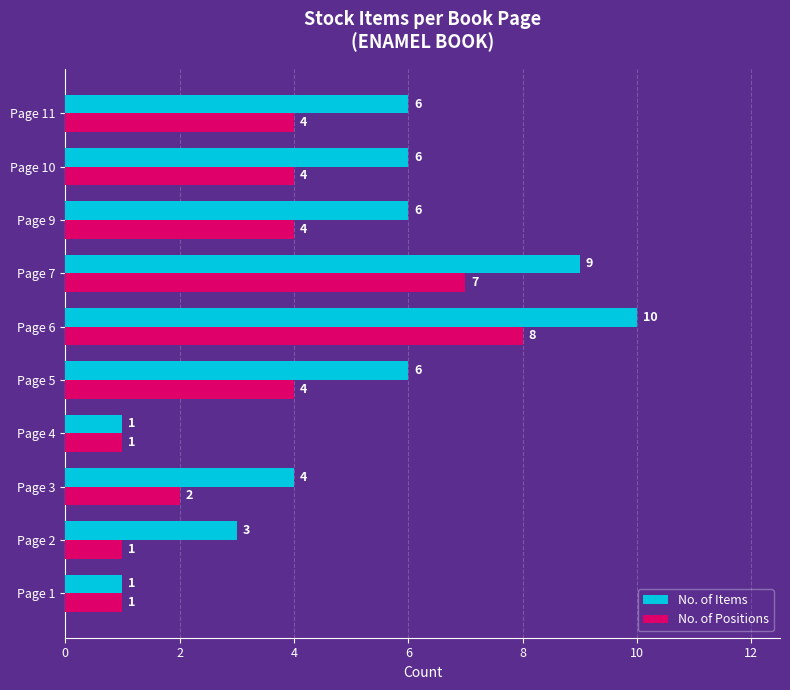

How many data points in No. of Items are less than 6?

4